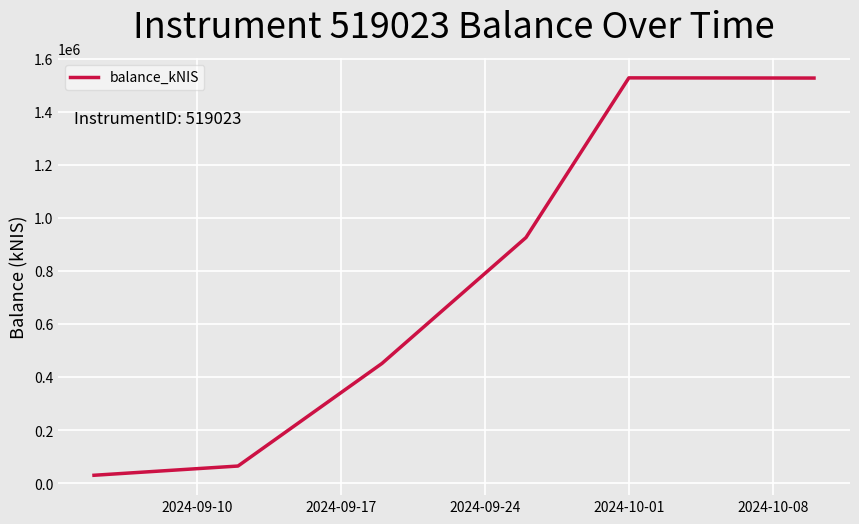

What is the sum of all values?

4527471.8